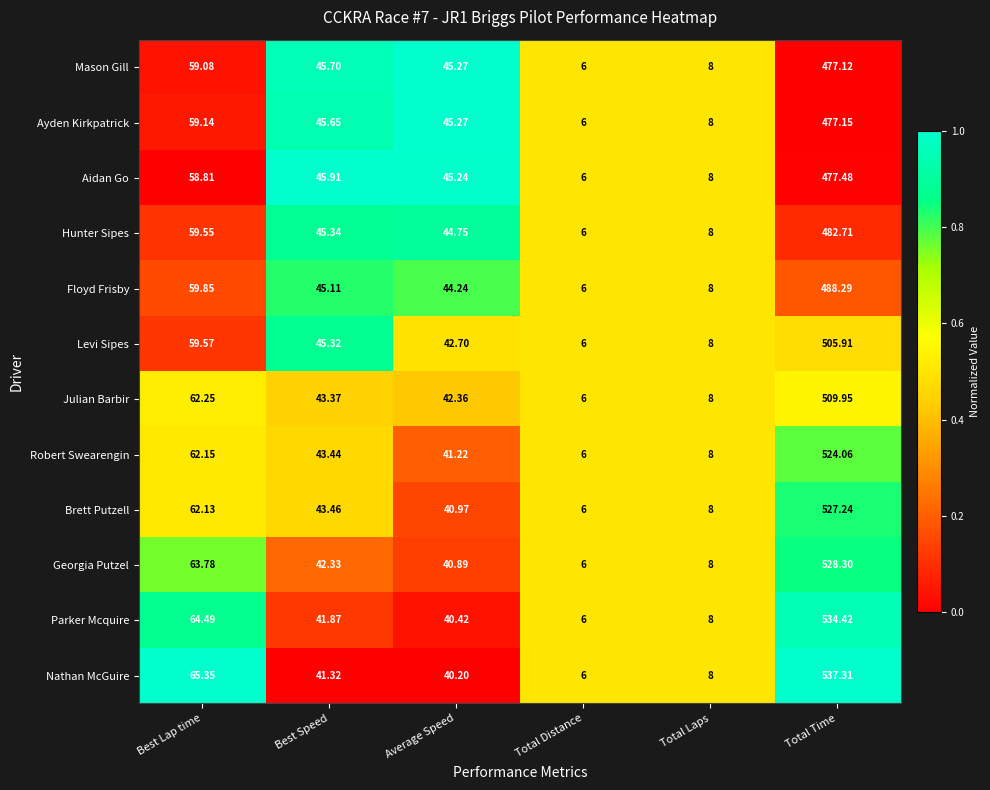

Which label corresponds to the largest value in the chart?

Total Time